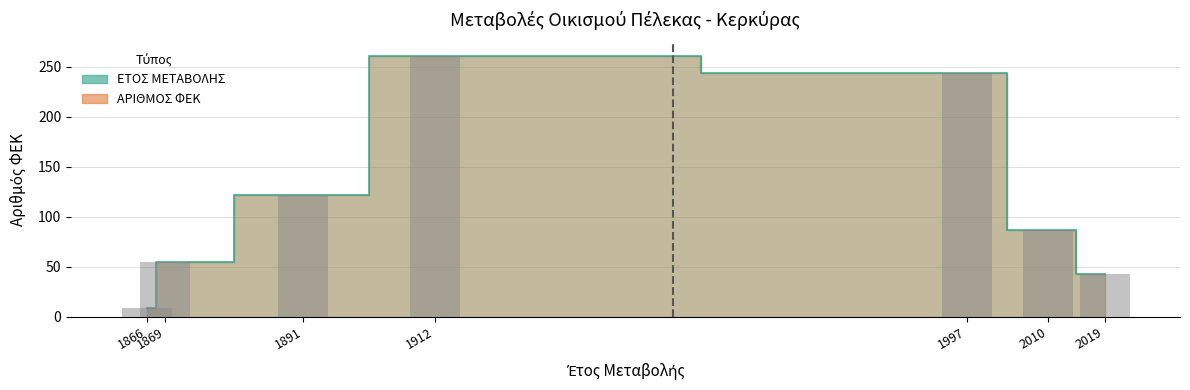

Rank the categories by value from highest to lowest.

1912, 1997, 1891, 2010, 1869, 2019, 1866